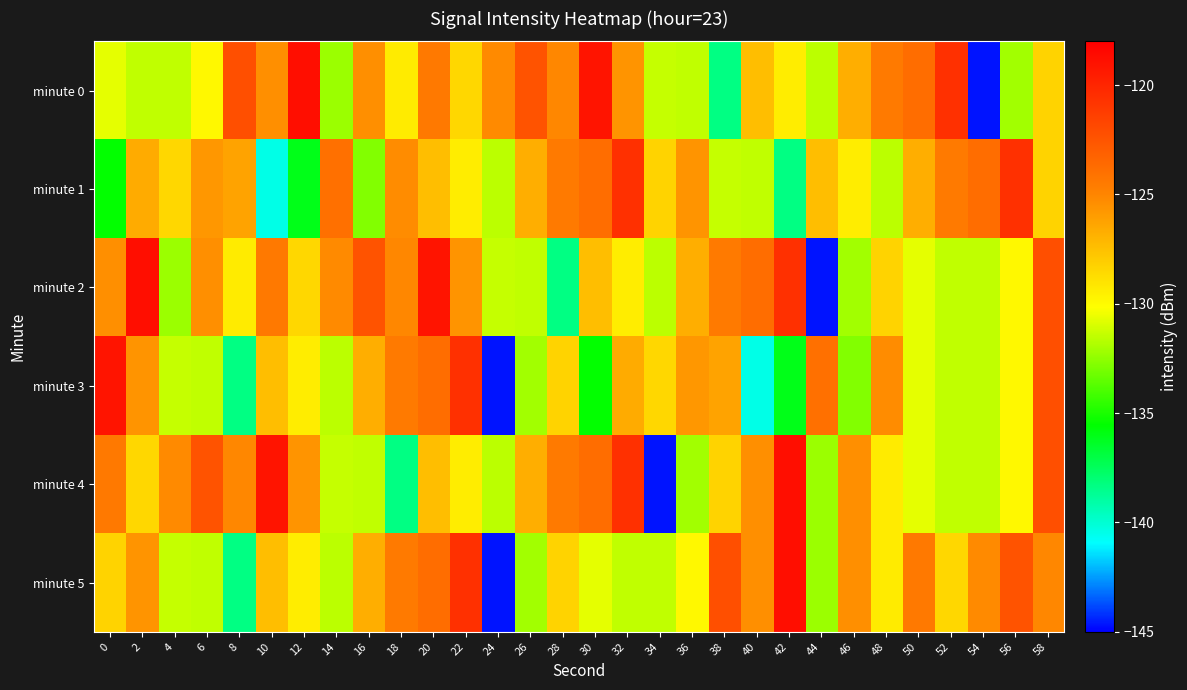

Which series has the largest total across all categories?

minute 0